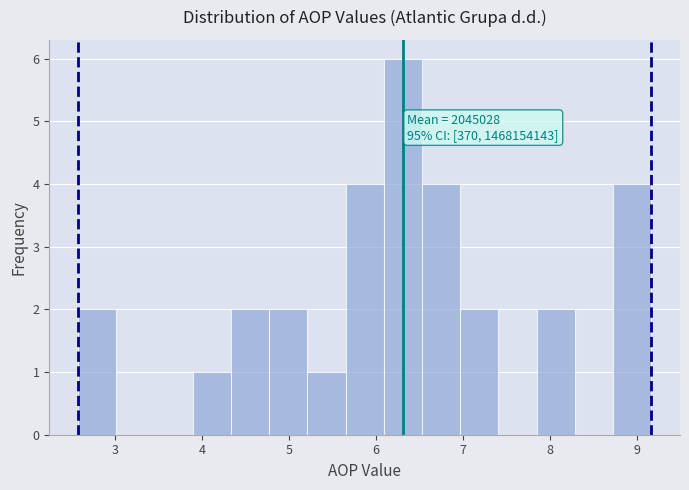

Over which range of the x-axis is the bar tallest?

6.1 to 6.5